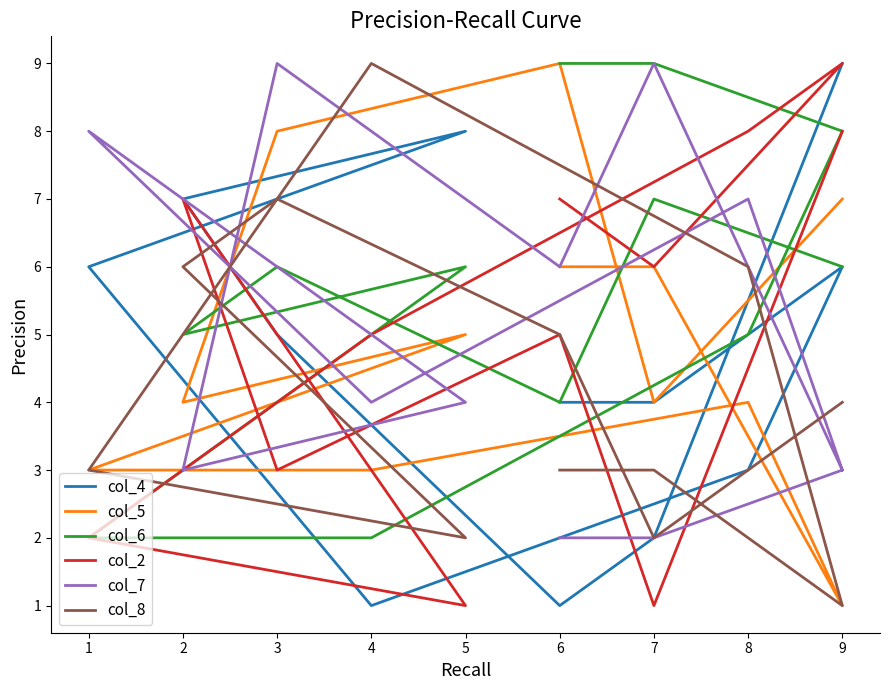

Which series ends up on top after the final intersection of col_4 and col_5?

col_4